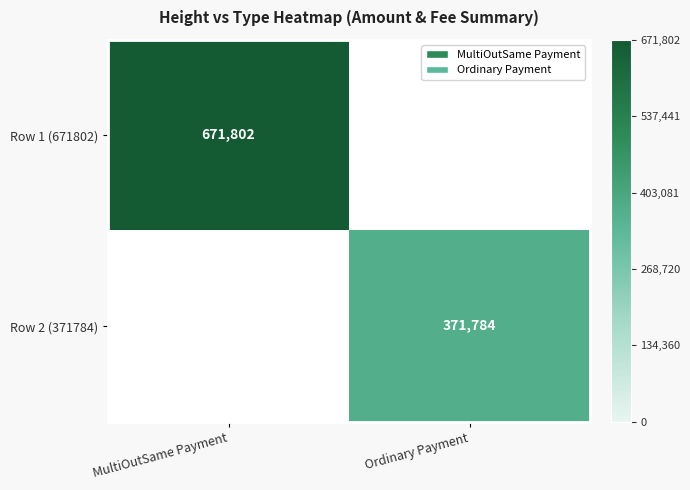

Is it true that Row 2 (371784) equals 572739 at Ordinary Payment?

False